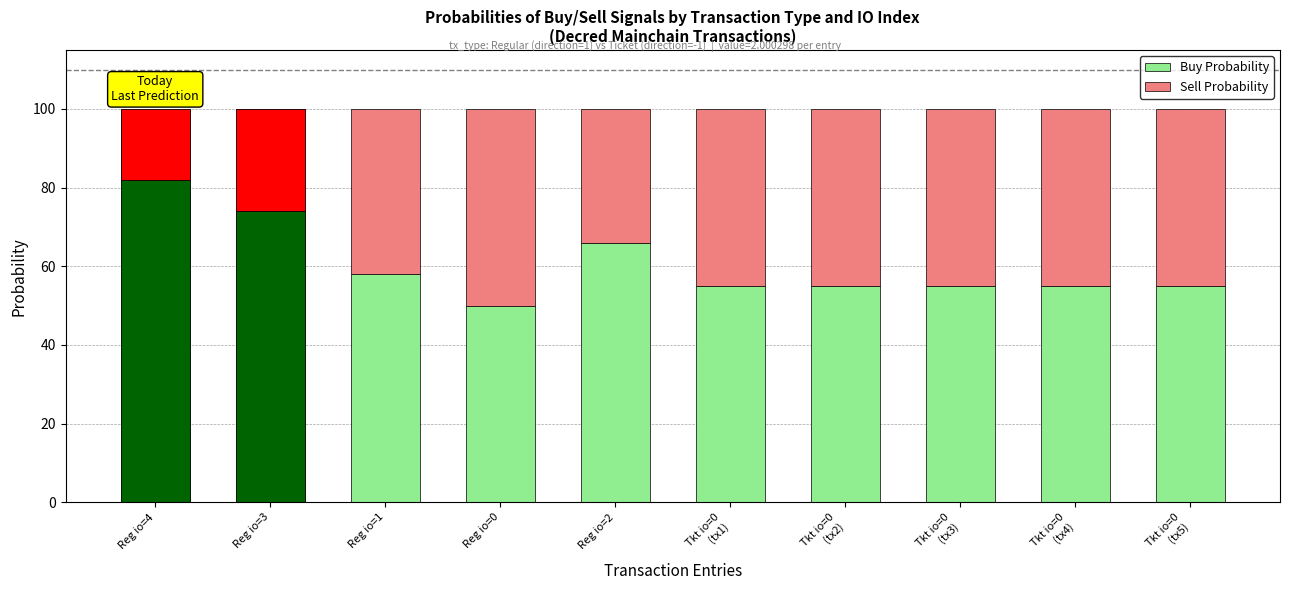

What position from the right is Tkt io=0
(tx3)?

3